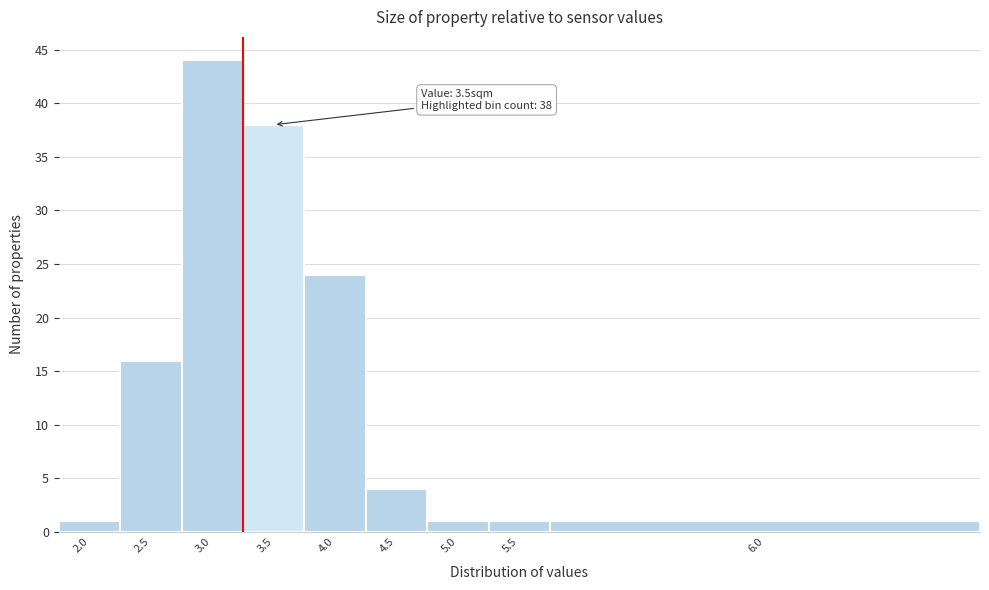

Reading right to left, list all the values displayed in this chart.

1	1	1	4	24	38	44	16	1